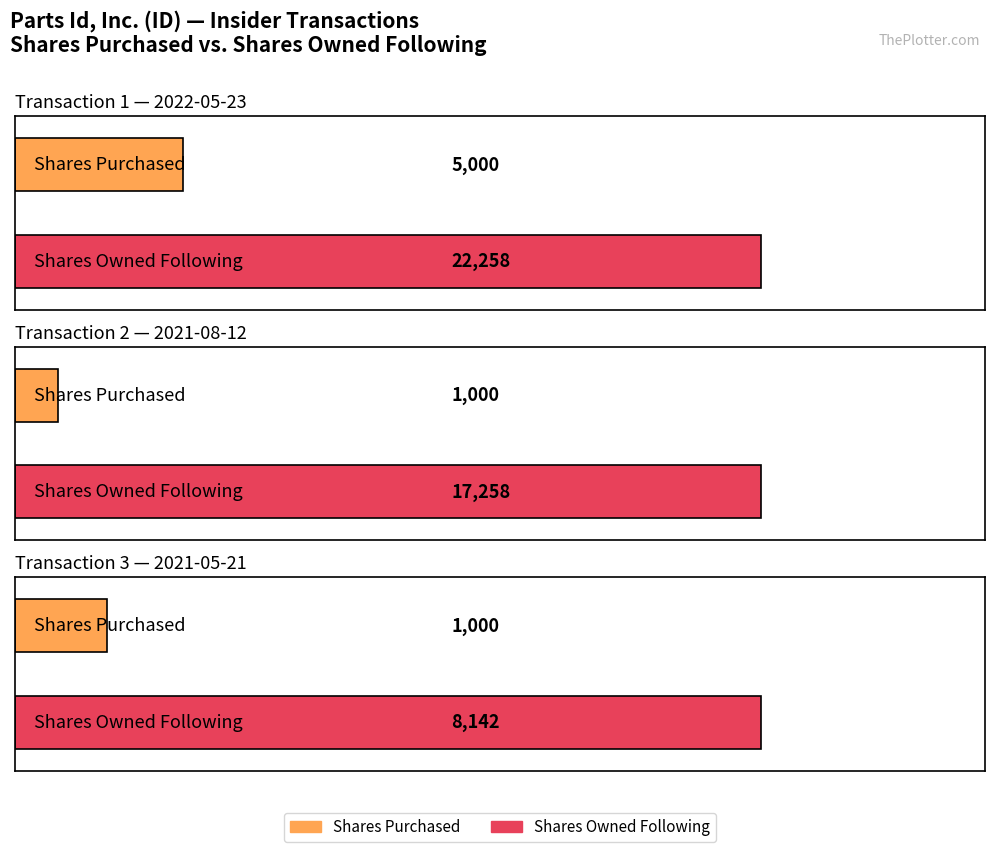

Which series changed the most between 2021-08-12 and 2021-05-21?

sharesOwnedFollowingTransaction